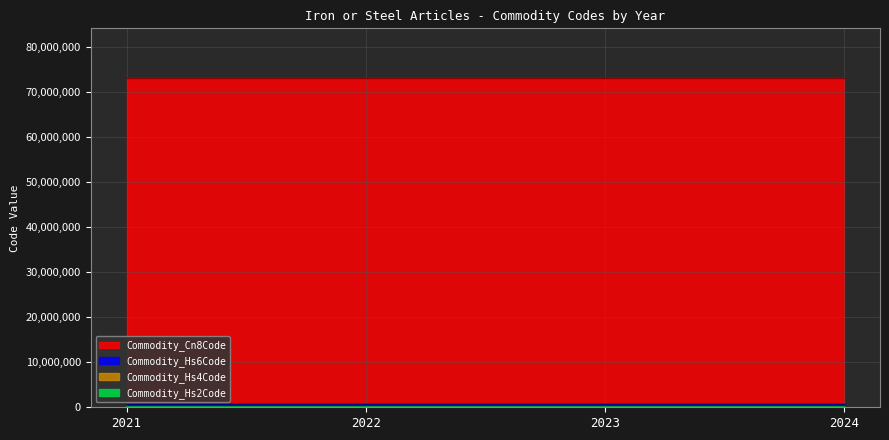

What is the sum of all Commodity_Hs4Code values?

29272